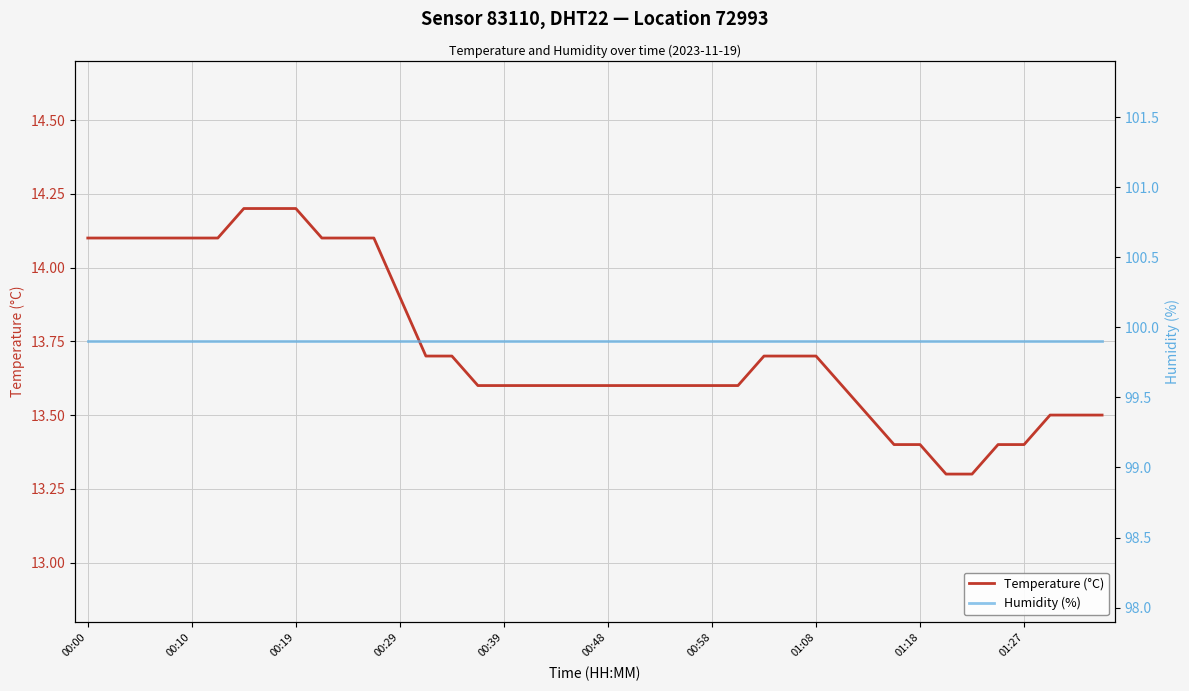

Which series has the largest total across all categories?

Humidity (%)